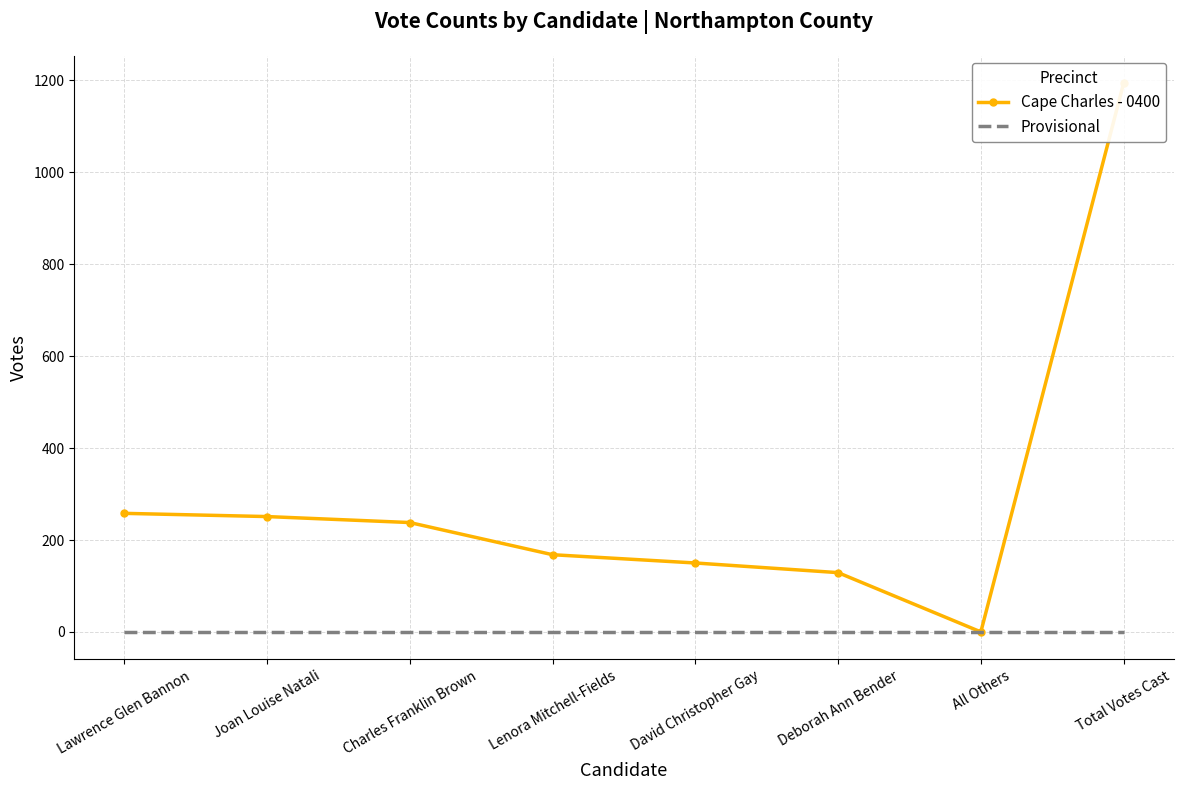

What is the total value across all series at Lawrence Glen Bannon?

258